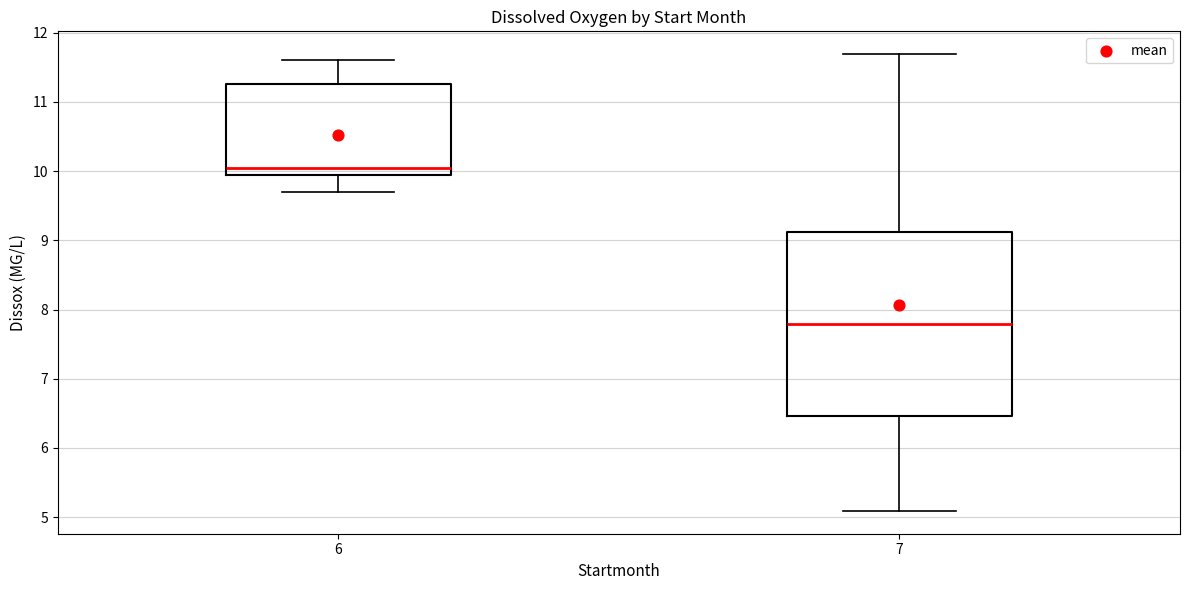

Where does the median line of the box at x = 6 sit on the y-axis? The values are not printed on the chart, so give them approximately, as read against the axis.

10.0